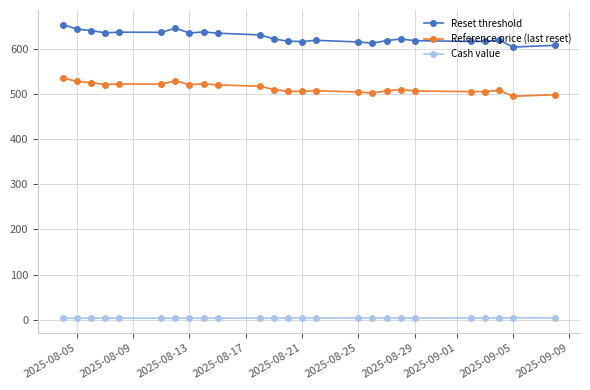

True or false: Reset threshold and Cash value cross at least once.

False